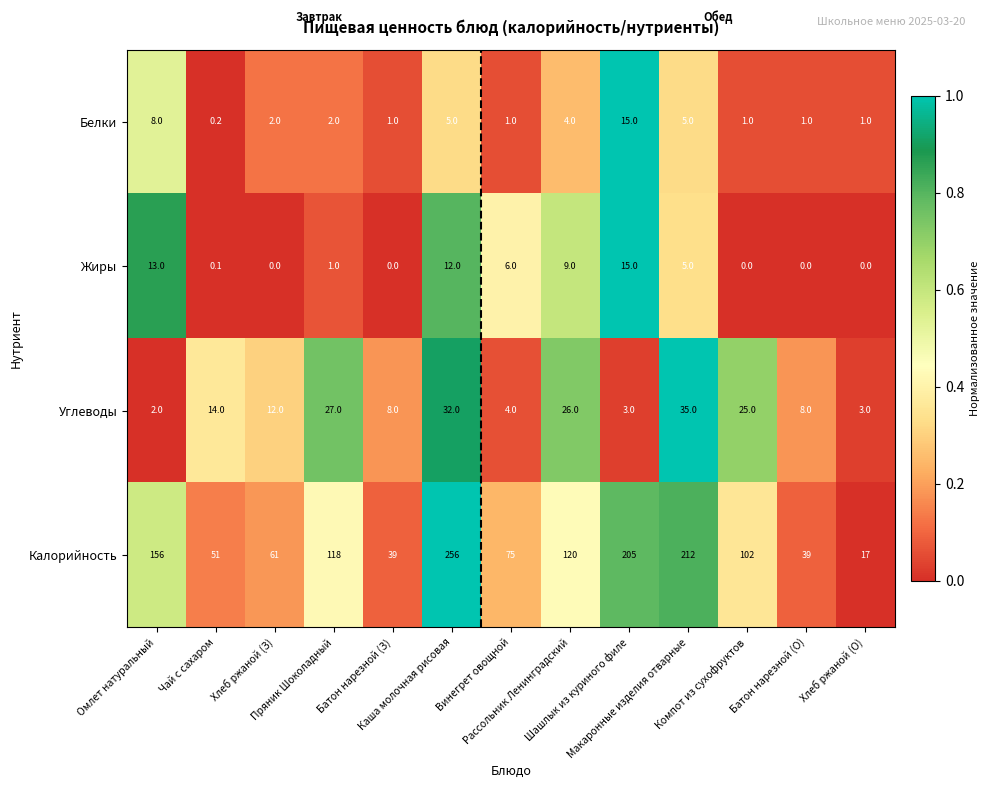

What is the difference between the maximum and minimum values in the Жиры series?

15.0